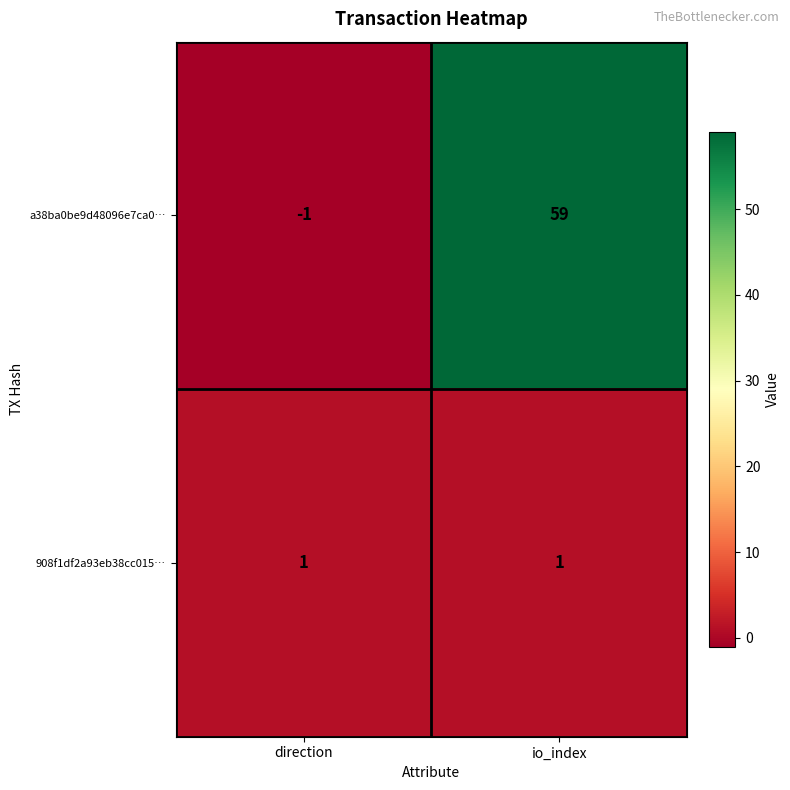

The value of 908f1df2a93eb38cc015… at direction is 0. True or false?

False